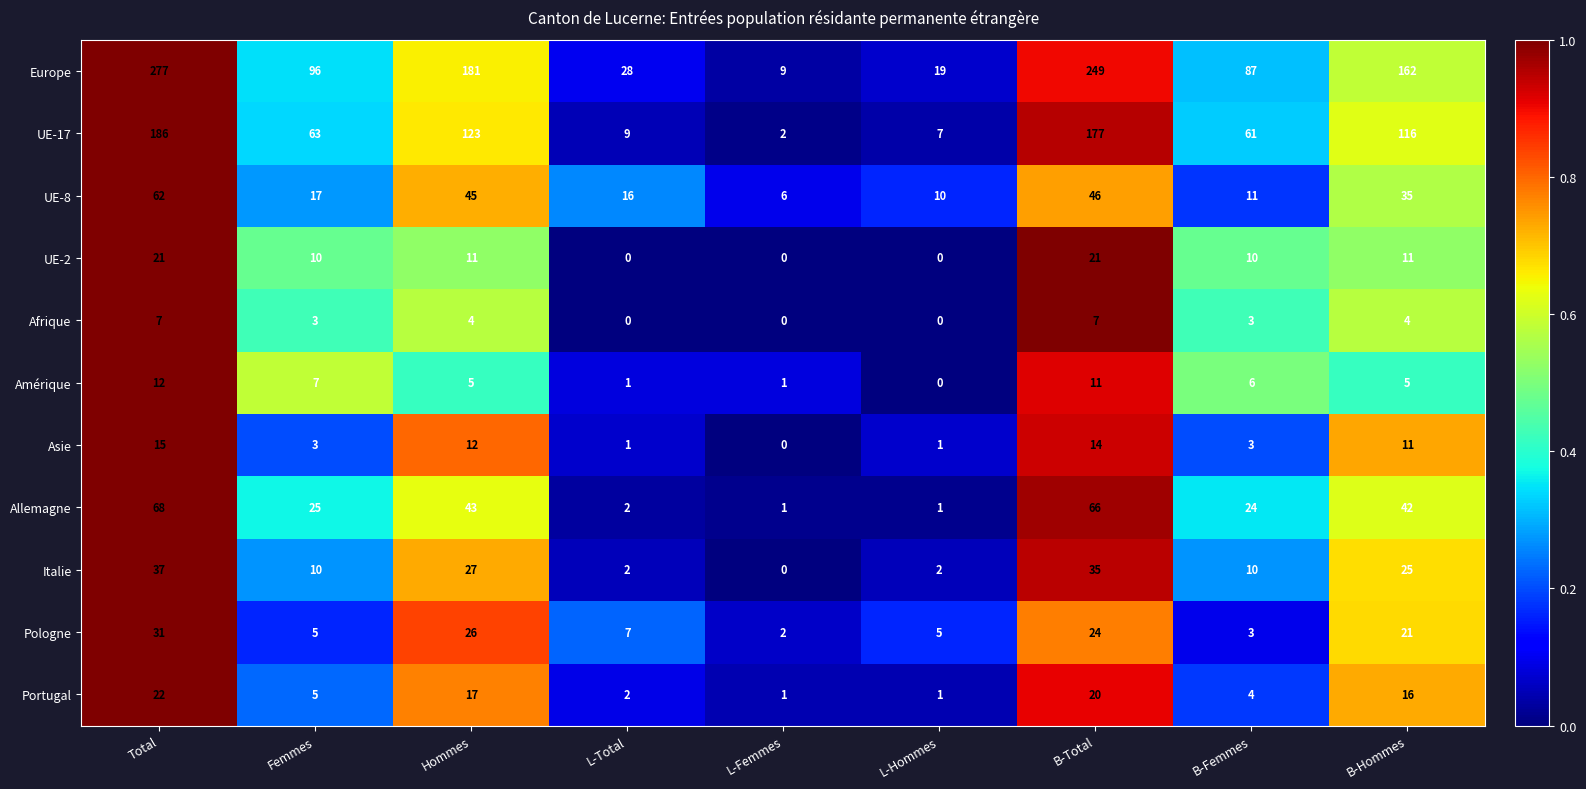

List the series in order of their peak value, highest first.

Europe, UE-17, Allemagne, UE-8, Italie, Pologne, Portugal, UE-2, Asie, Amérique, Afrique